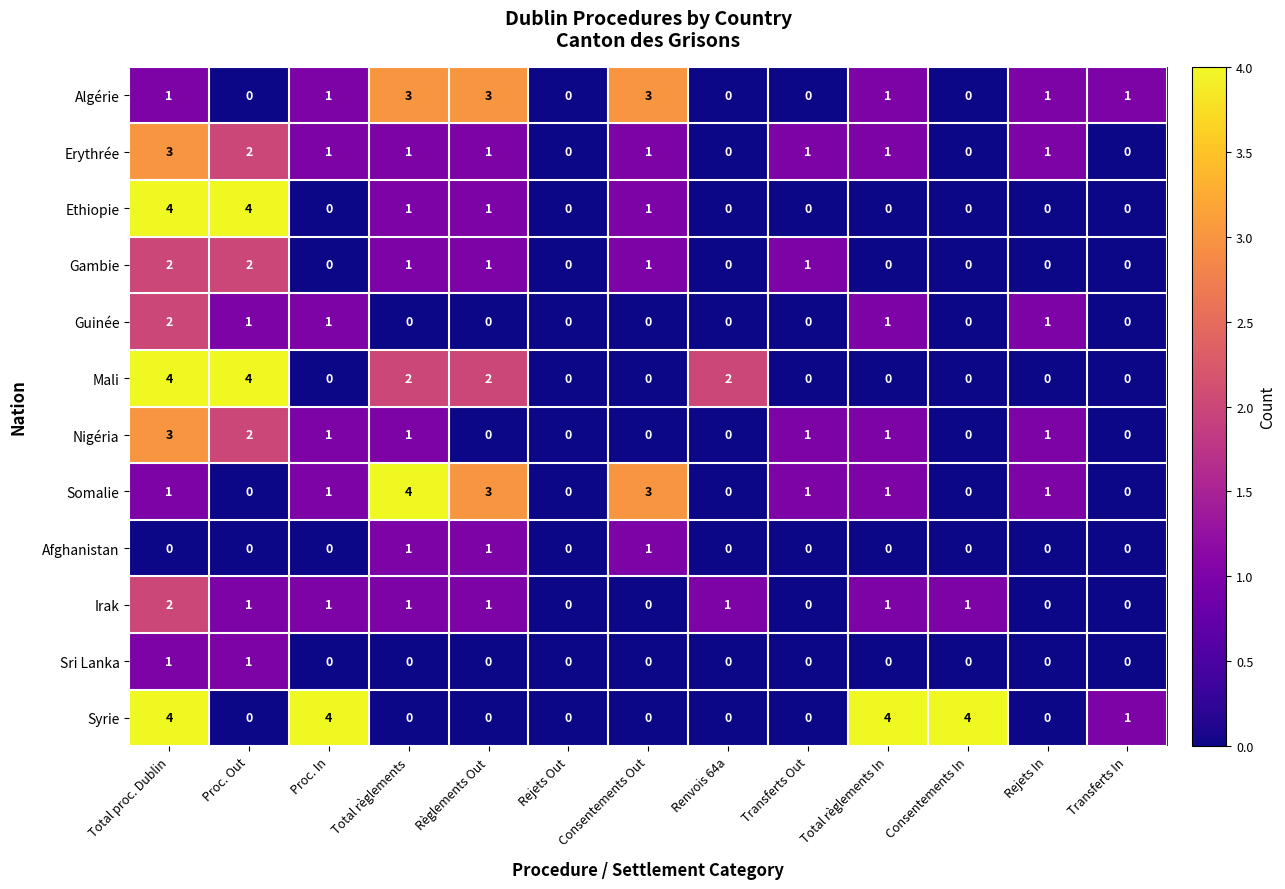

Which series has the largest total across all categories?

Syrie